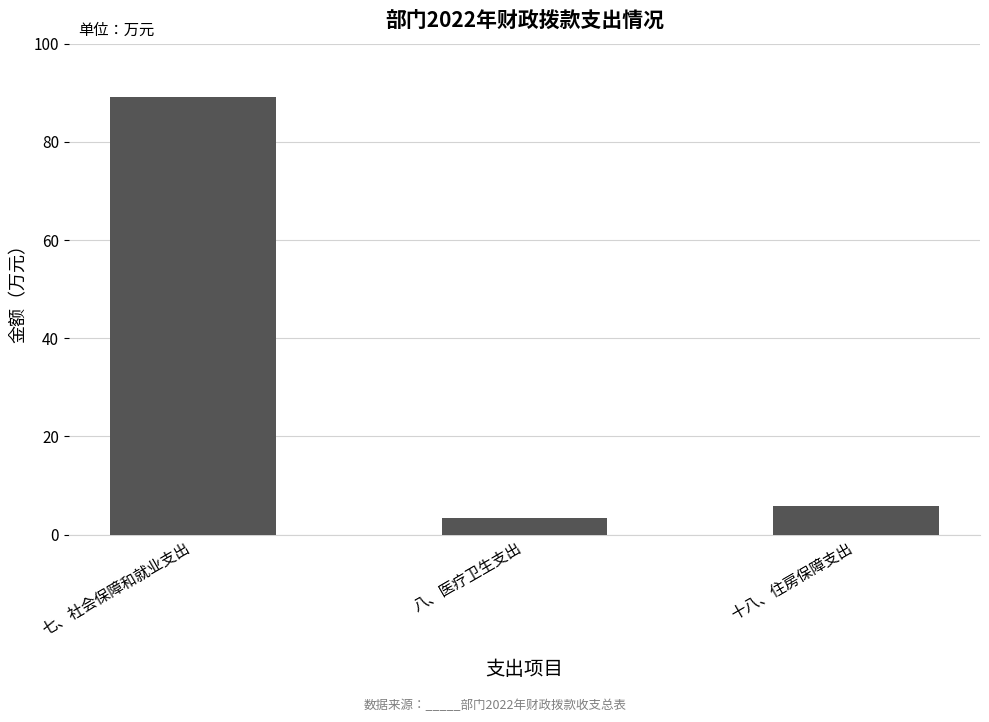

Approximately how many times larger is the value at 十八、住房保障支出 compared to 七、社会保障和就业支出?

0.1